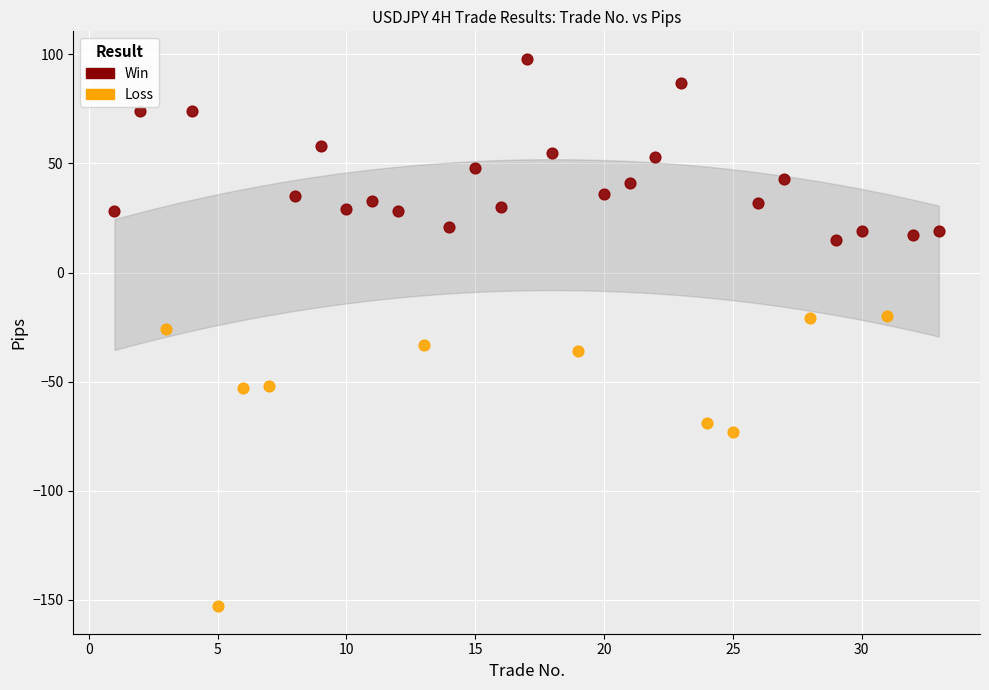

Which series contains the lowest Y value?

Loss